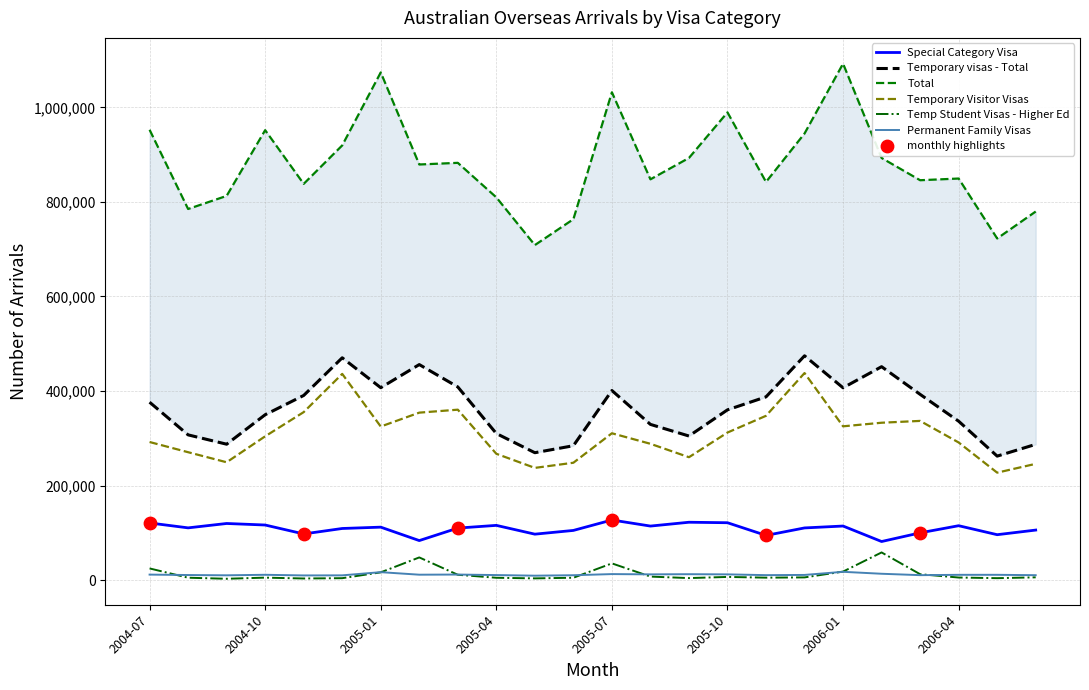

Which series reaches the maximum Y coordinate?

Total